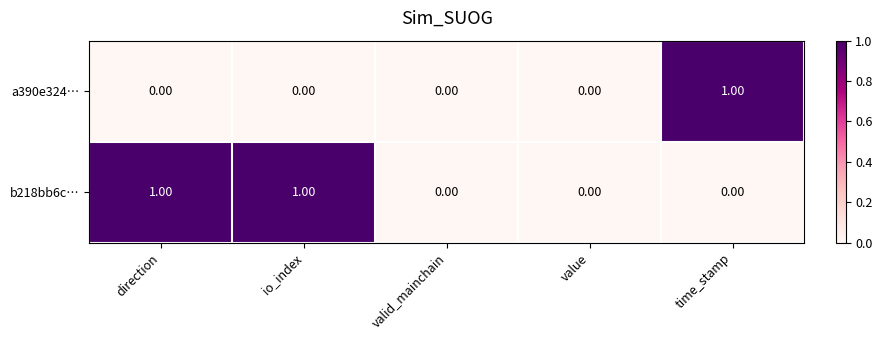

Is the value of b218bb6c… at direction greater than the value of a390e324… at valid_mainchain?

Yes